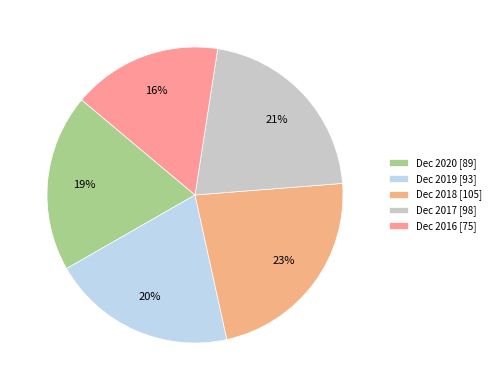

What is the ratio of the value at Dec 2019 to the value at Dec 2016?

1.2